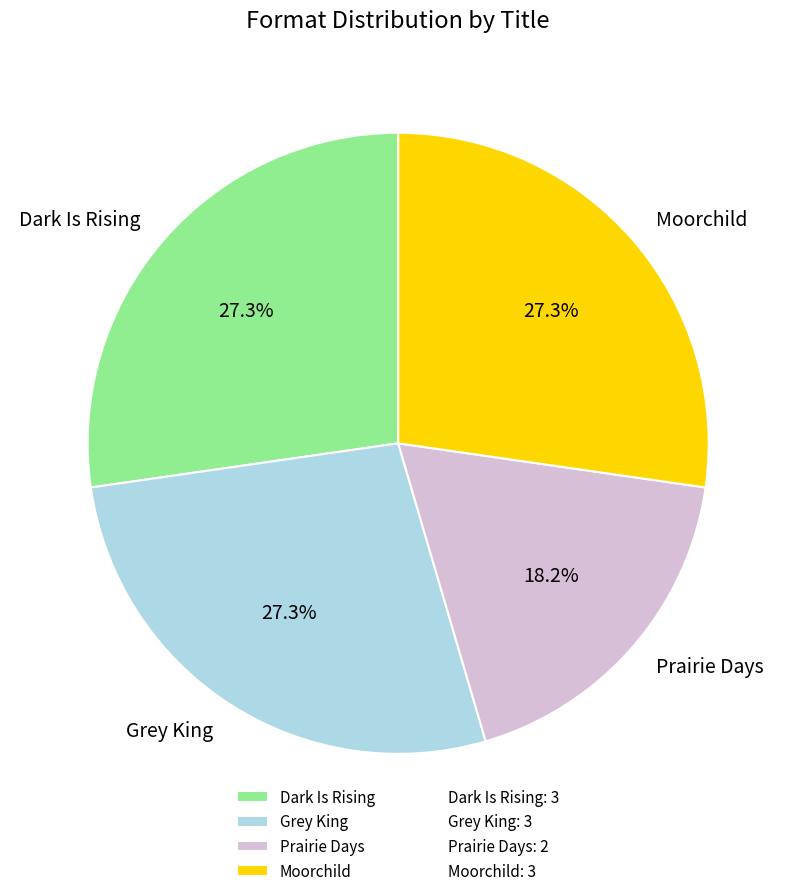

What is the smallest slice in the pie chart?

Prairie Days